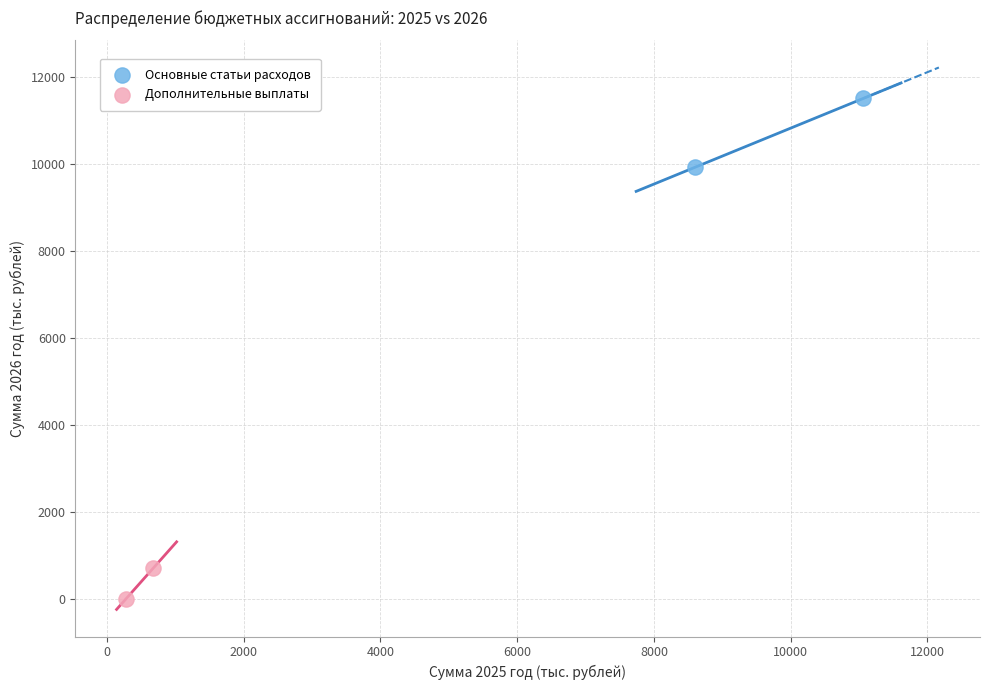

What are all the series names shown in the legend?

Основные статьи расходов, Дополнительные выплаты